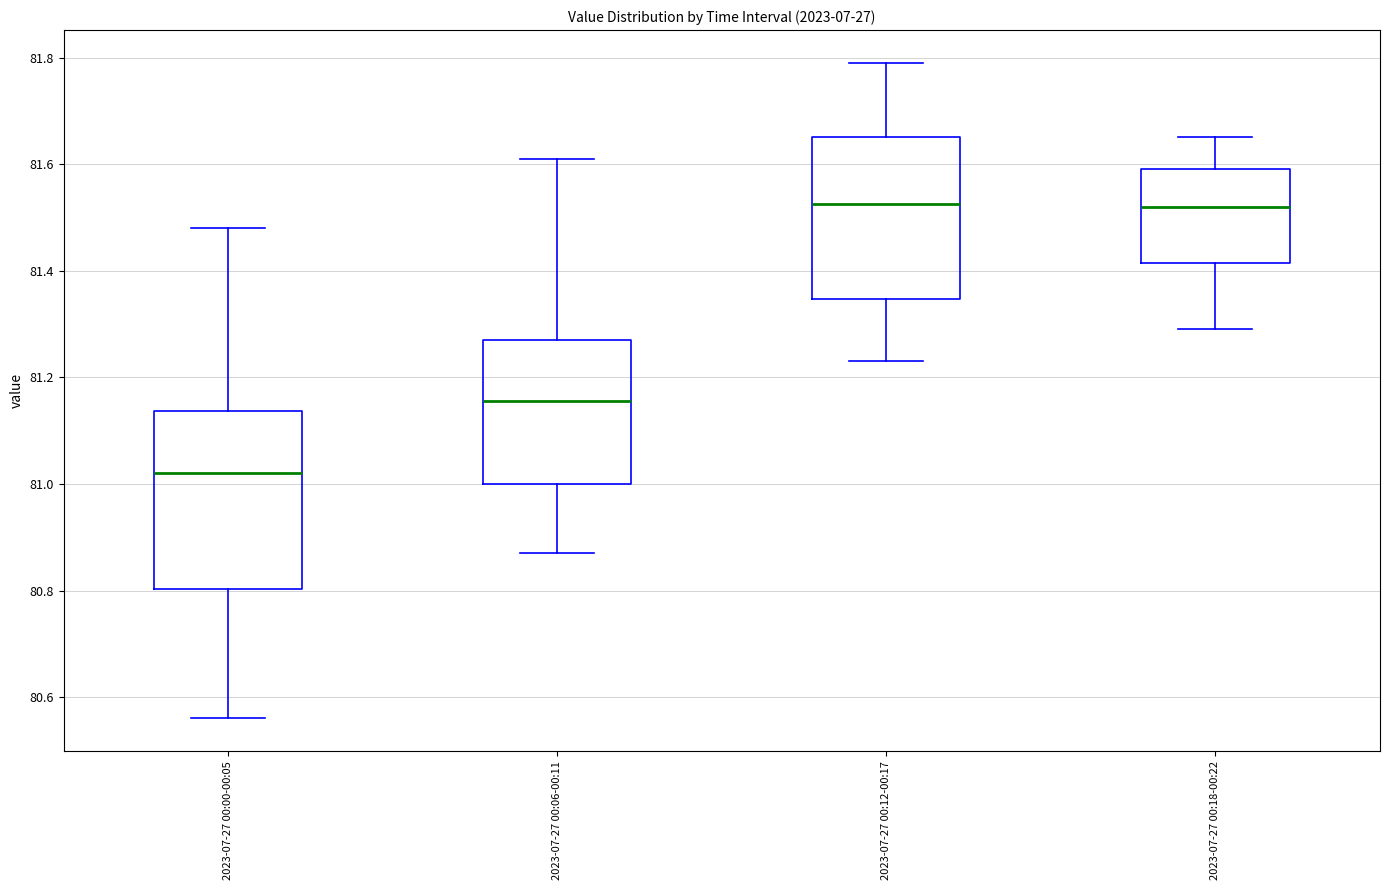

Which box's median line is the lowest?

2023-07-27 00:00-00:05